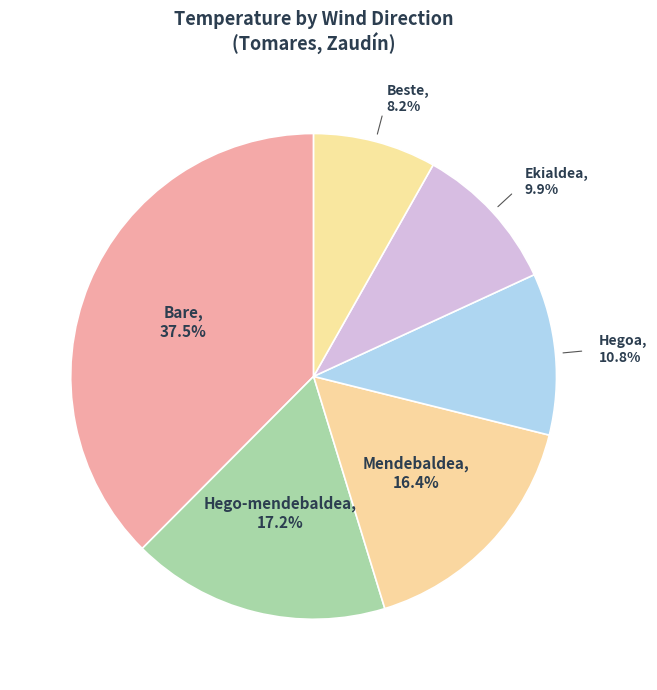

Is there a majority slice in this chart?

No